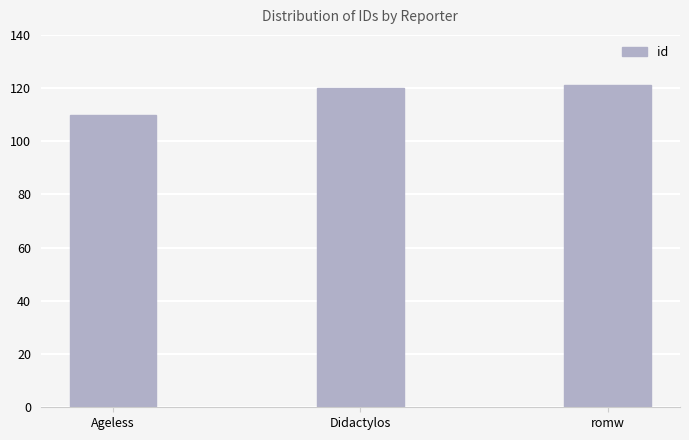

What position from the left is romw?

3